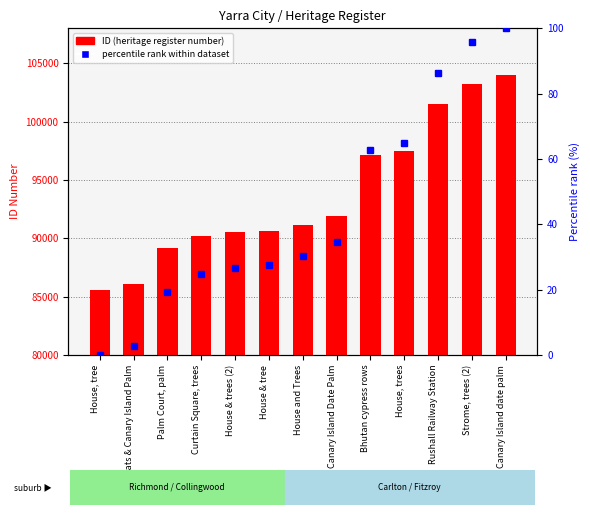

What is the difference between the second highest and second lowest values in the ID (heritage register number) series?

17173.0